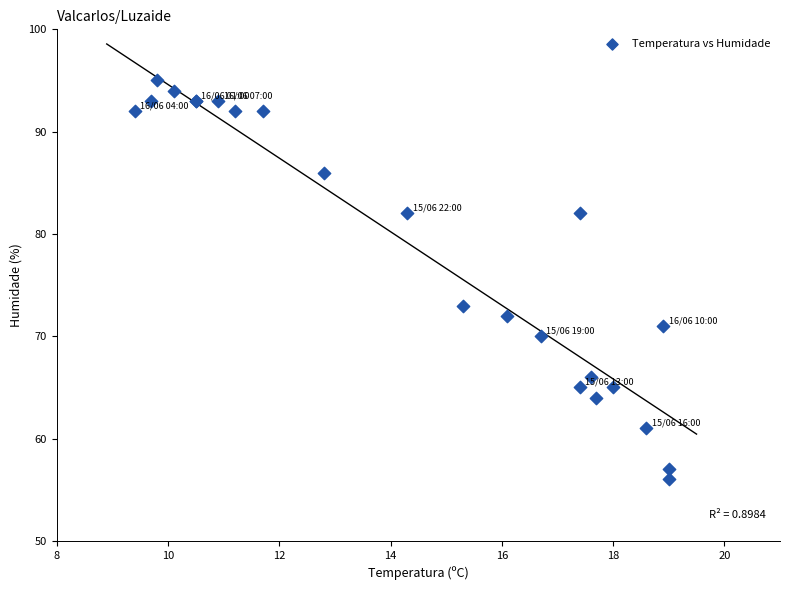

What Y value in the scatter plot is closest to 75?

73